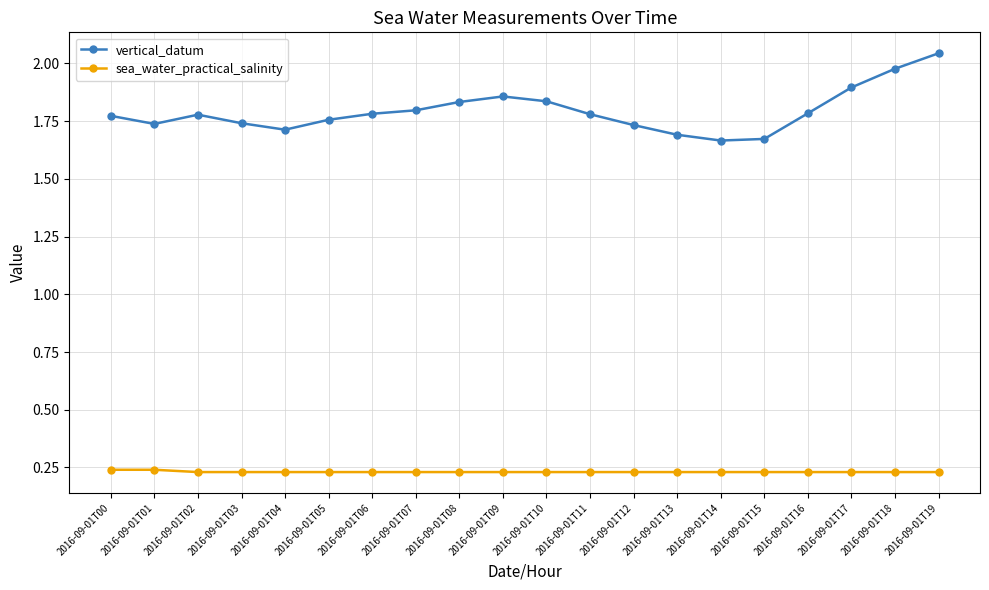

What is the sum of the vertical_datum values at 2016-09-01T03 and 2016-09-01T17?

3.6